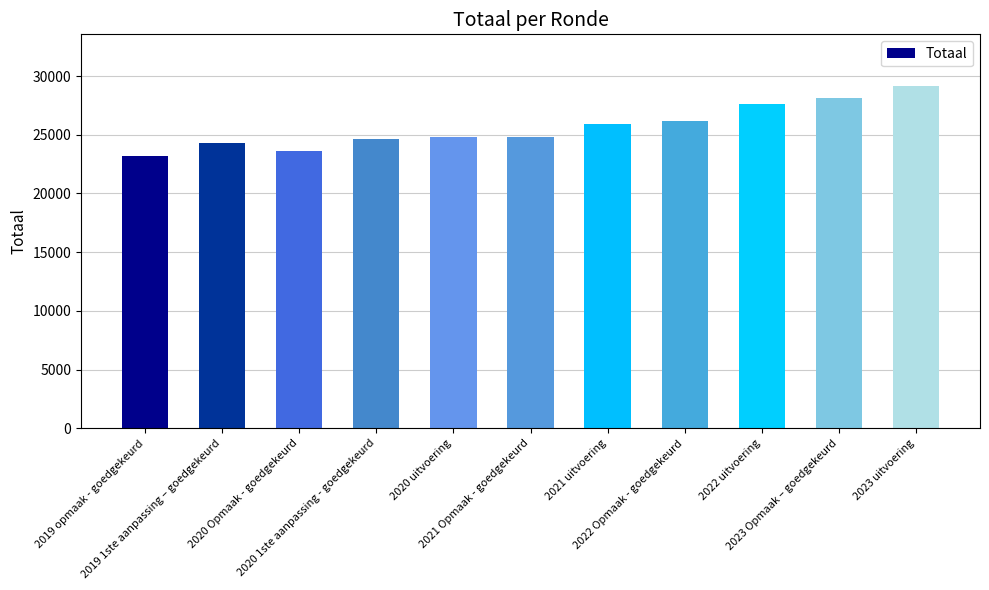

Which label corresponds to the largest value in the chart?

2023 uitvoering